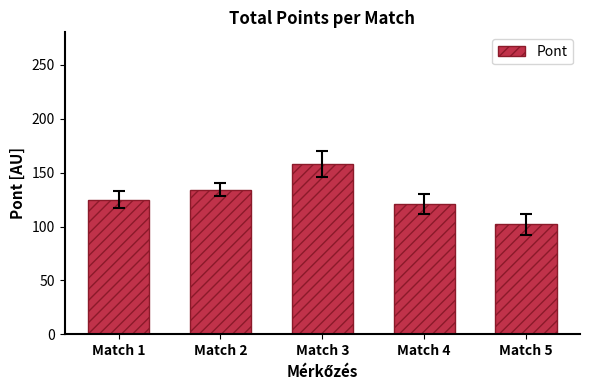

Count the number of categories in the chart.

5